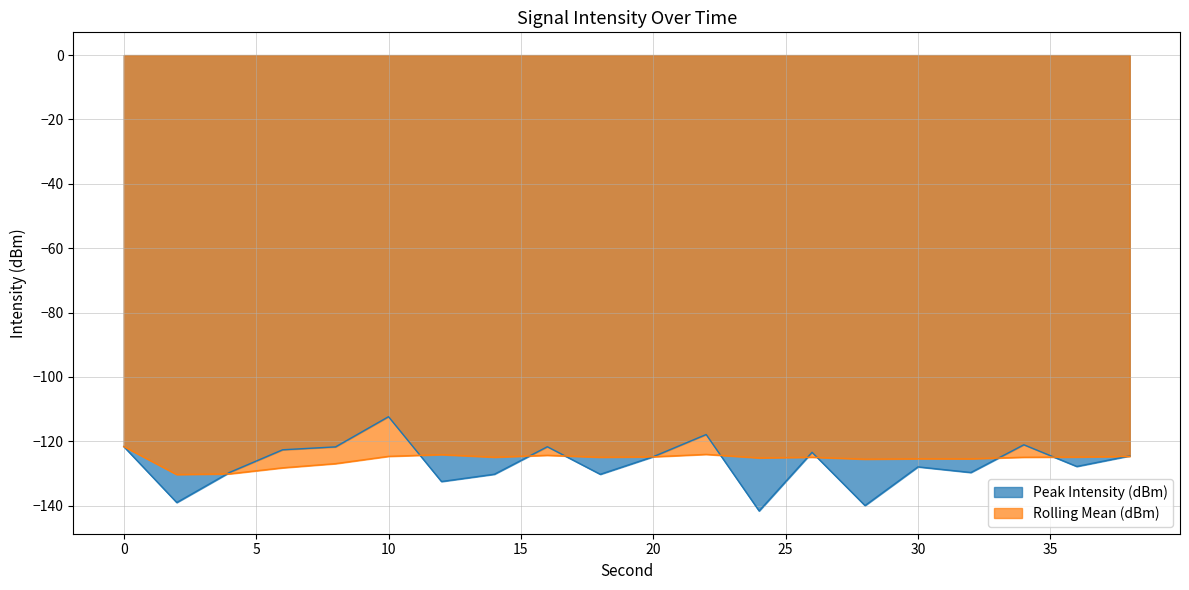

What are all the series names shown in the legend?

Peak Intensity (dBm), Rolling Mean (dBm)